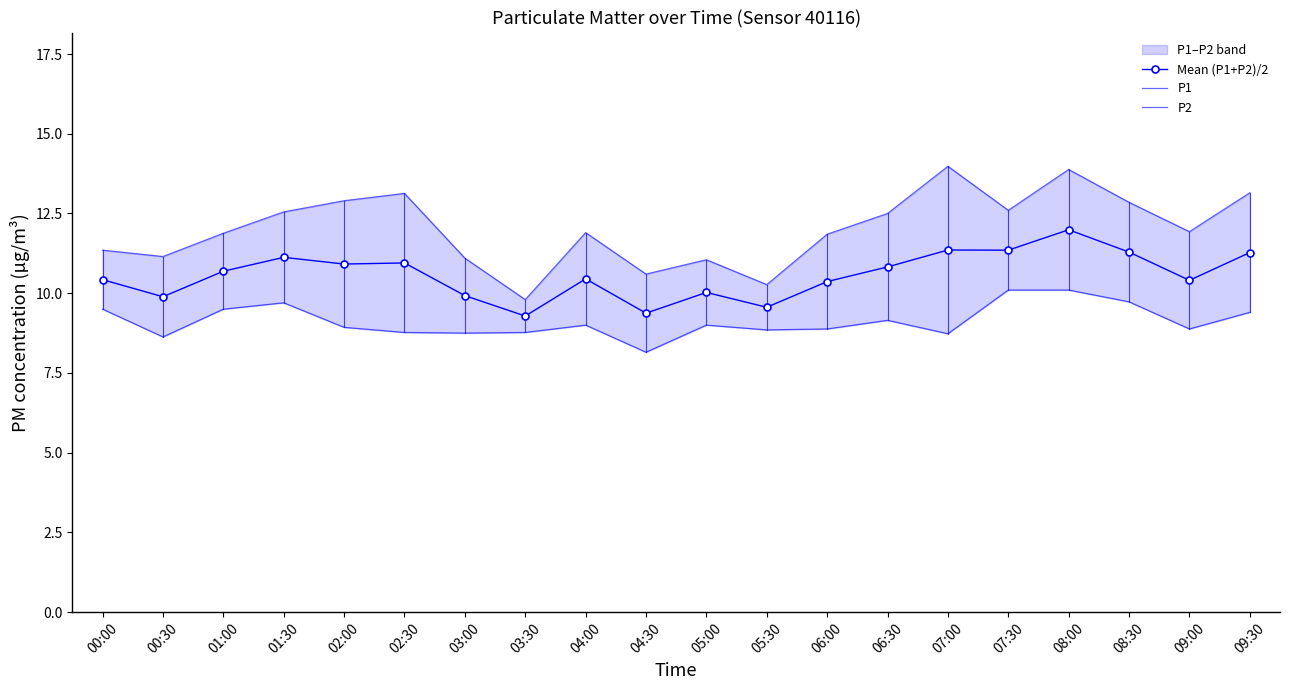

Which series has the largest range (max minus min)?

P1